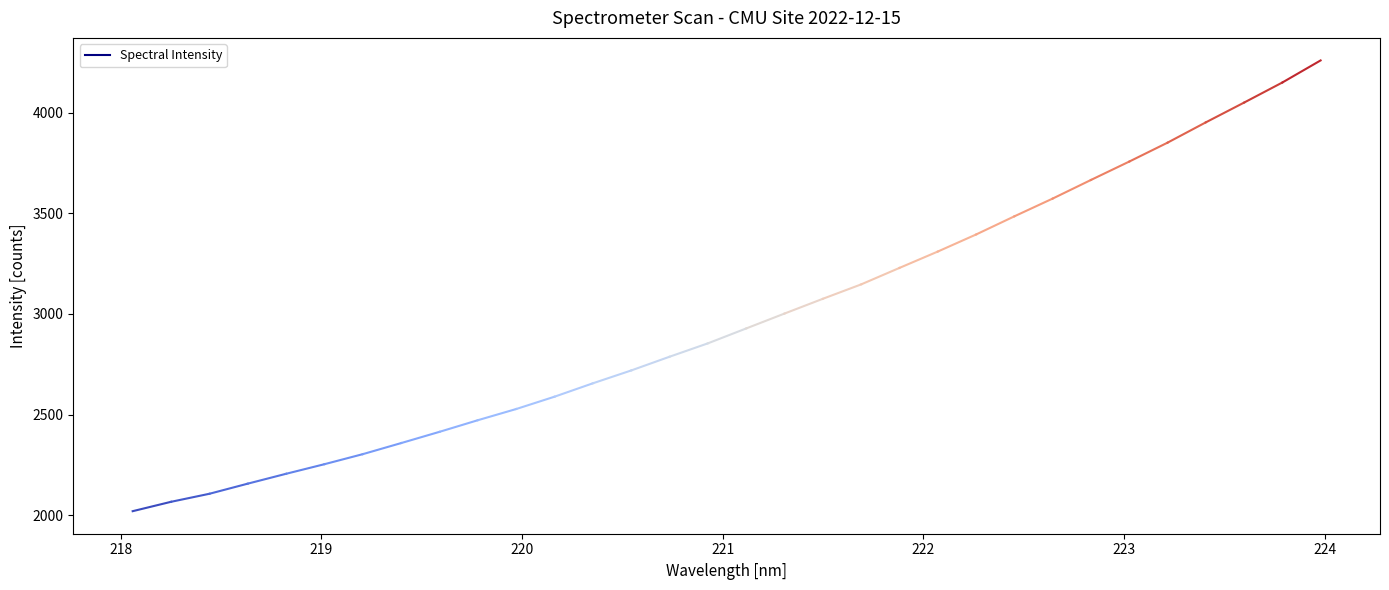

Which has a higher value, 7 or 5?

7